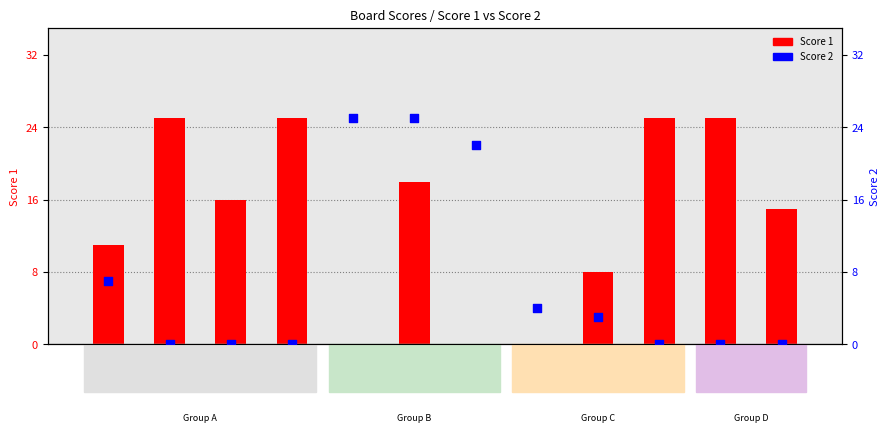

At how many categories does at least one series exceed 21?

7